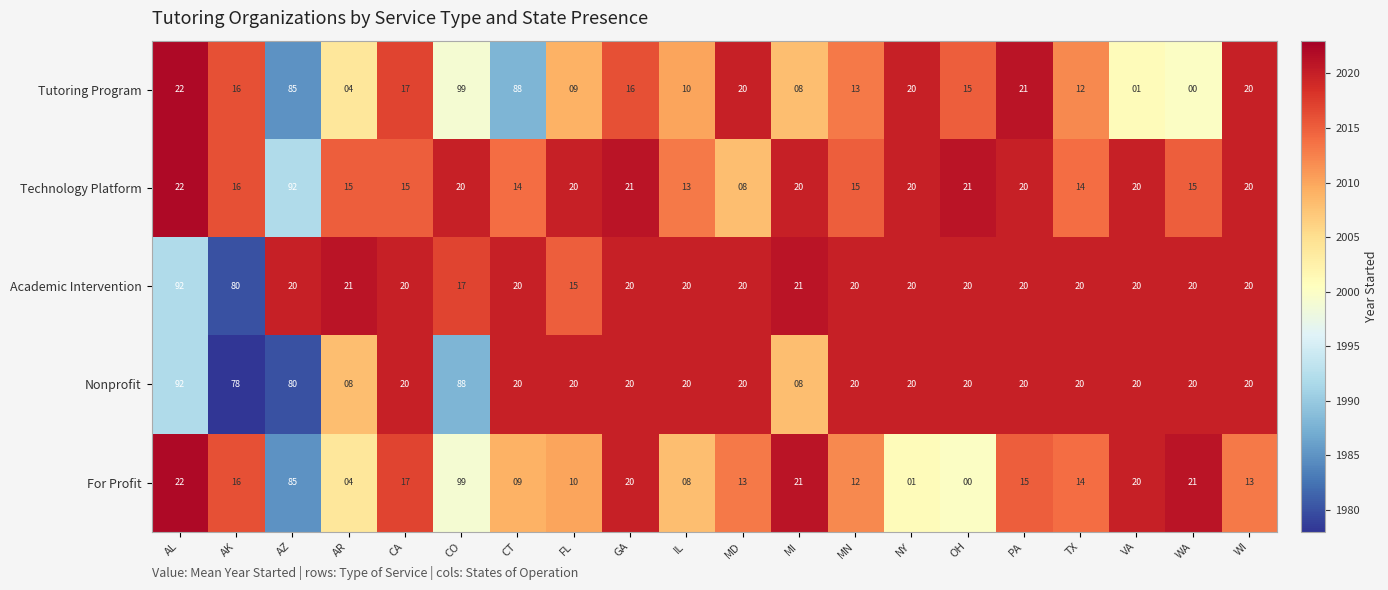

True or false: Academic Intervention has a value of 35 at OH.

False